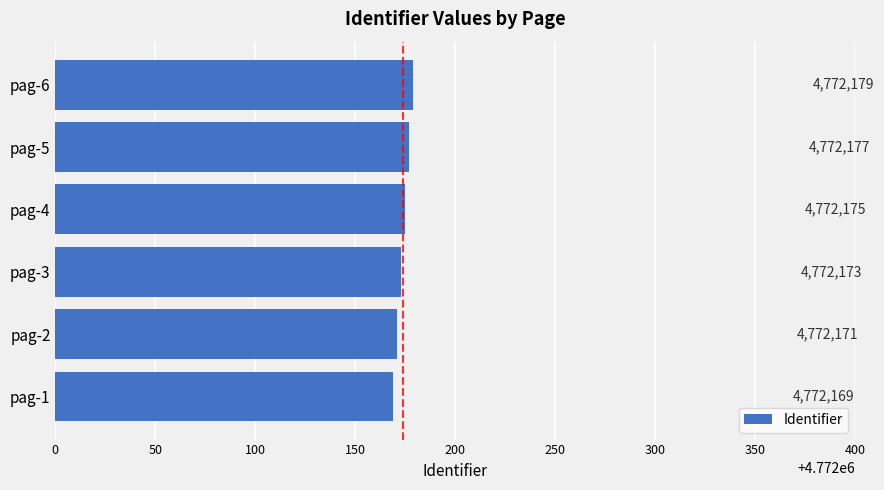

What is the minimum value shown in the chart?

4772169